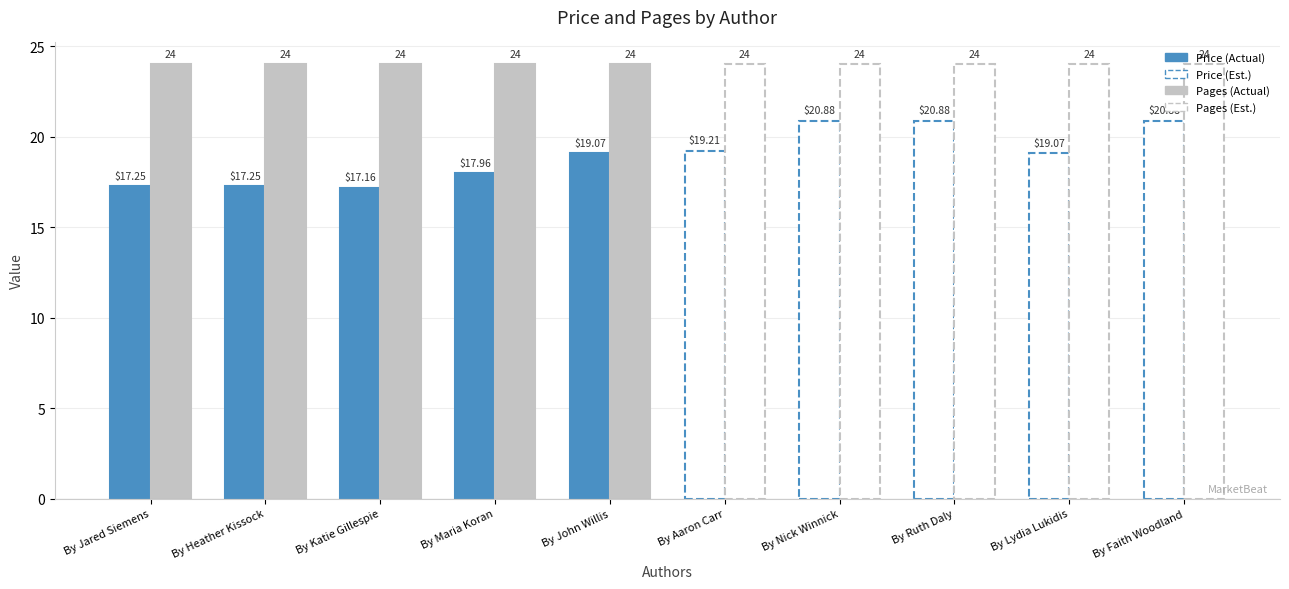

Which series has the largest total across all categories?

Pages